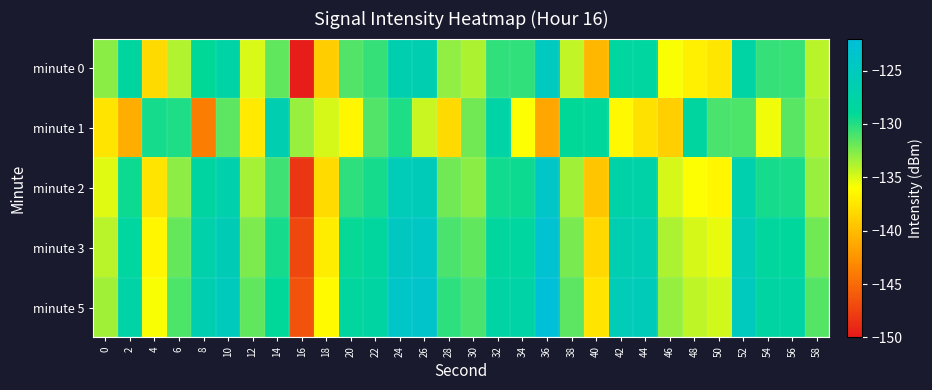

Count the number of data series in this chart.

5